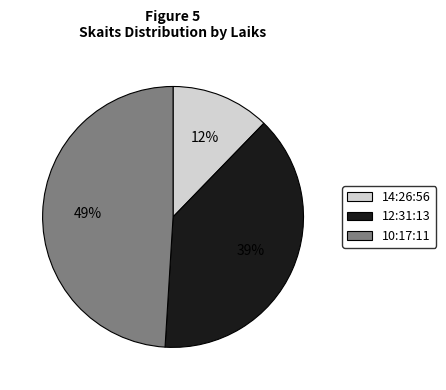

Rank the categories by value from lowest to highest.

14:26:56, 12:31:13, 10:17:11